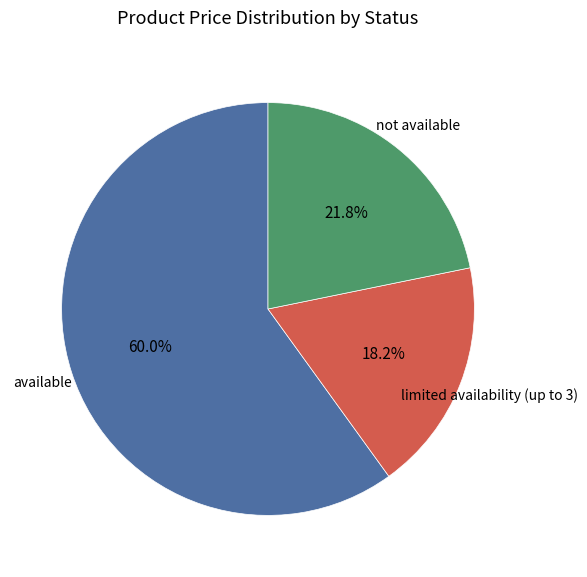

Is there a majority slice in this chart?

Yes